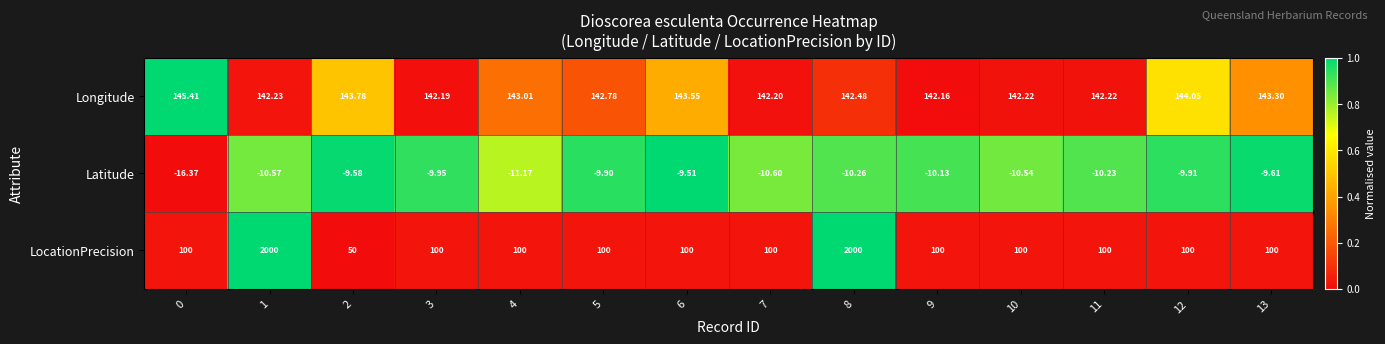

How many categories are shown in the chart?

14